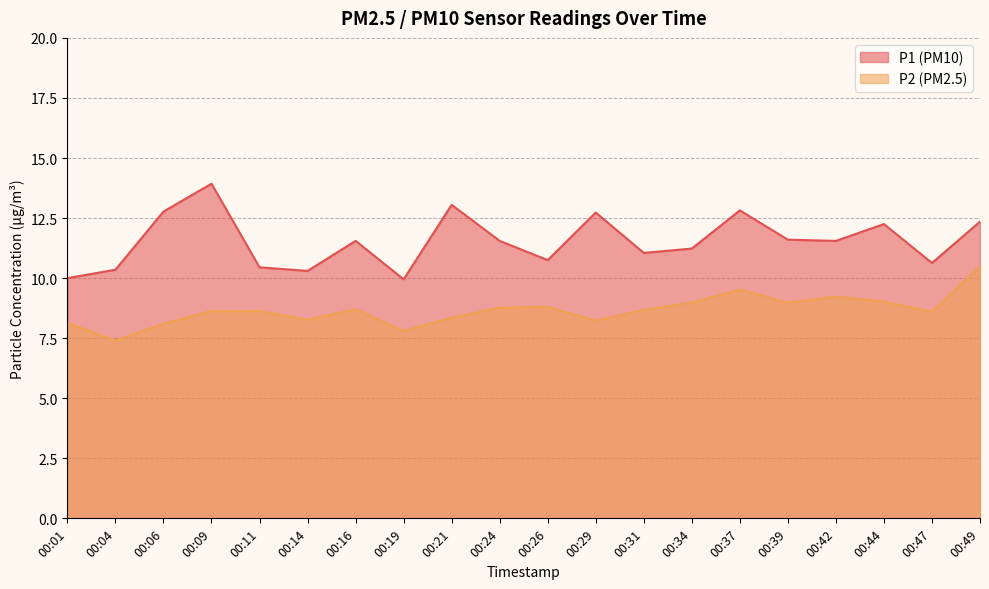

Is it true that P1 equals 17.1 at 00:06?

False